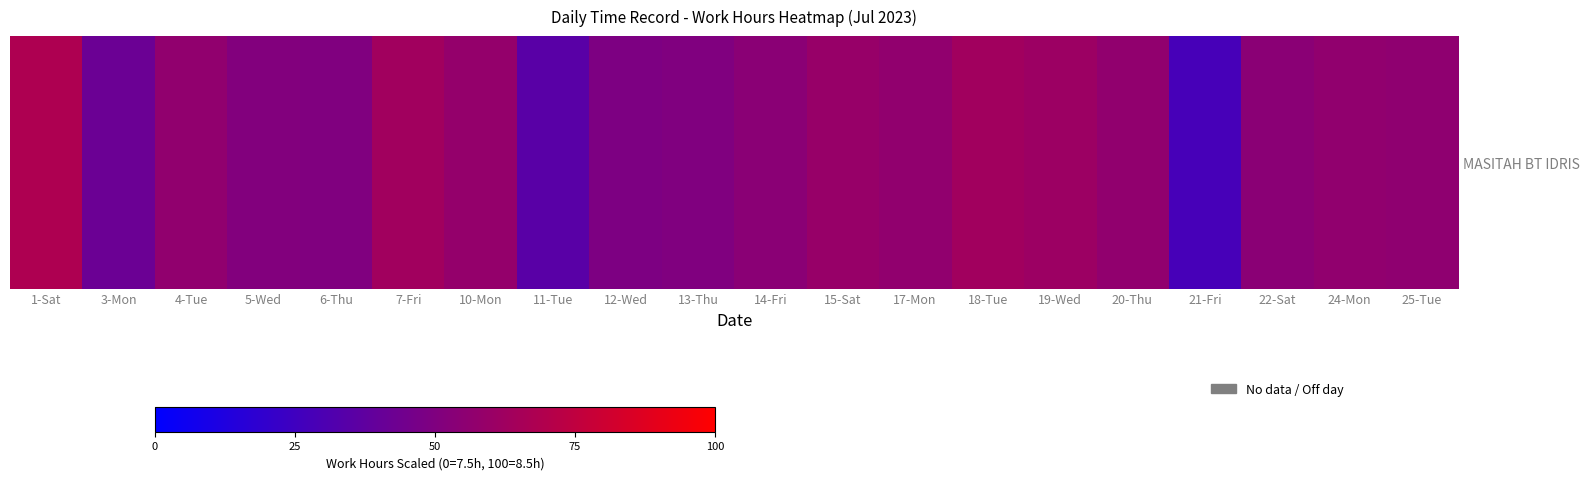

True or false: the data shows 50.0 at 6-Thu.

True